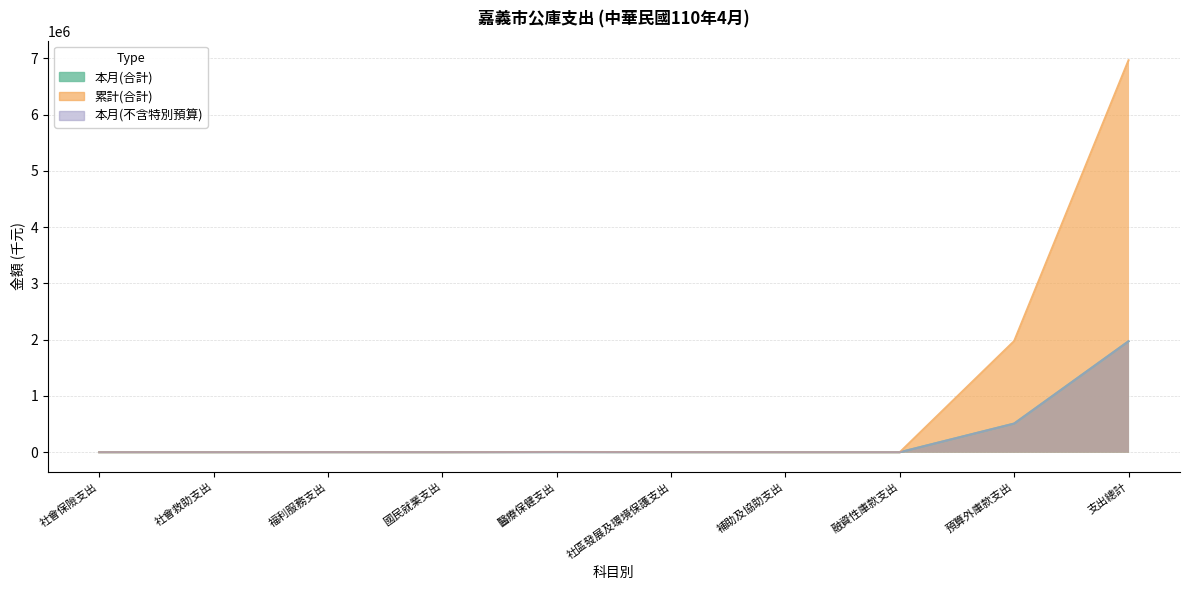

Reading right to left, extract all data points from this chart.

本月(合計): 支出總計=1971998	預算外庫款支出=509332	融資性庫款支出=0	補助及協助支出=0	社區發展及環境保護支出=101	醫療保健支出=1206	國民就業支出=0	福利服務支出=380	社會救助支出=0	社會保險支出=0
累計(合計): 支出總計=6967649	預算外庫款支出=1976226	融資性庫款支出=0	補助及協助支出=0	社區發展及環境保護支出=942	醫療保健支出=4301	國民就業支出=0	福利服務支出=860	社會救助支出=0	社會保險支出=0
本月(不含特別預算): 支出總計=1971984	預算外庫款支出=509332	融資性庫款支出=0	補助及協助支出=0	社區發展及環境保護支出=101	醫療保健支出=1206	國民就業支出=0	福利服務支出=380	社會救助支出=0	社會保險支出=0